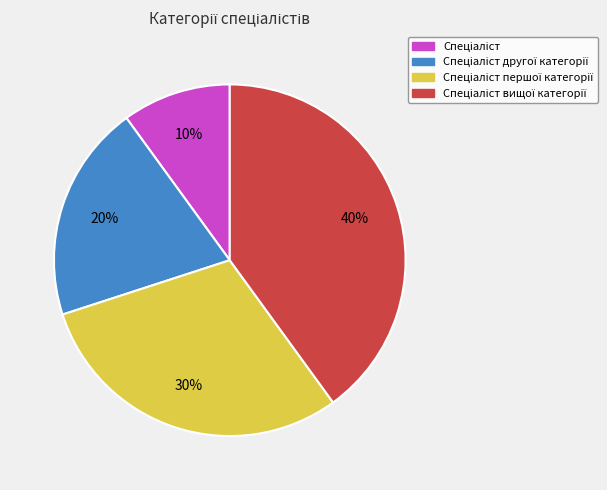

Does any single category account for the majority?

No